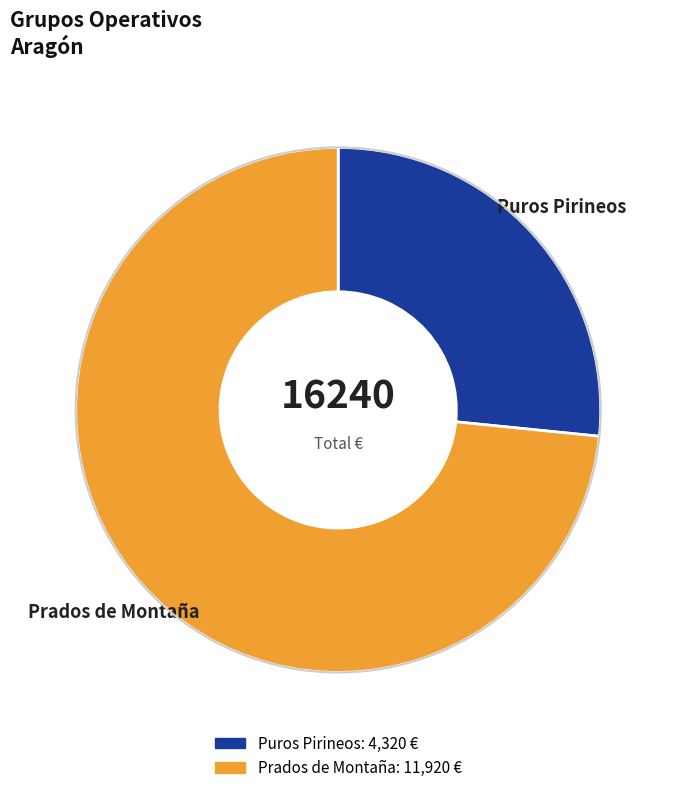

Is the sum of Puros Pirineos and Prados de Montaña greater than half?

Yes